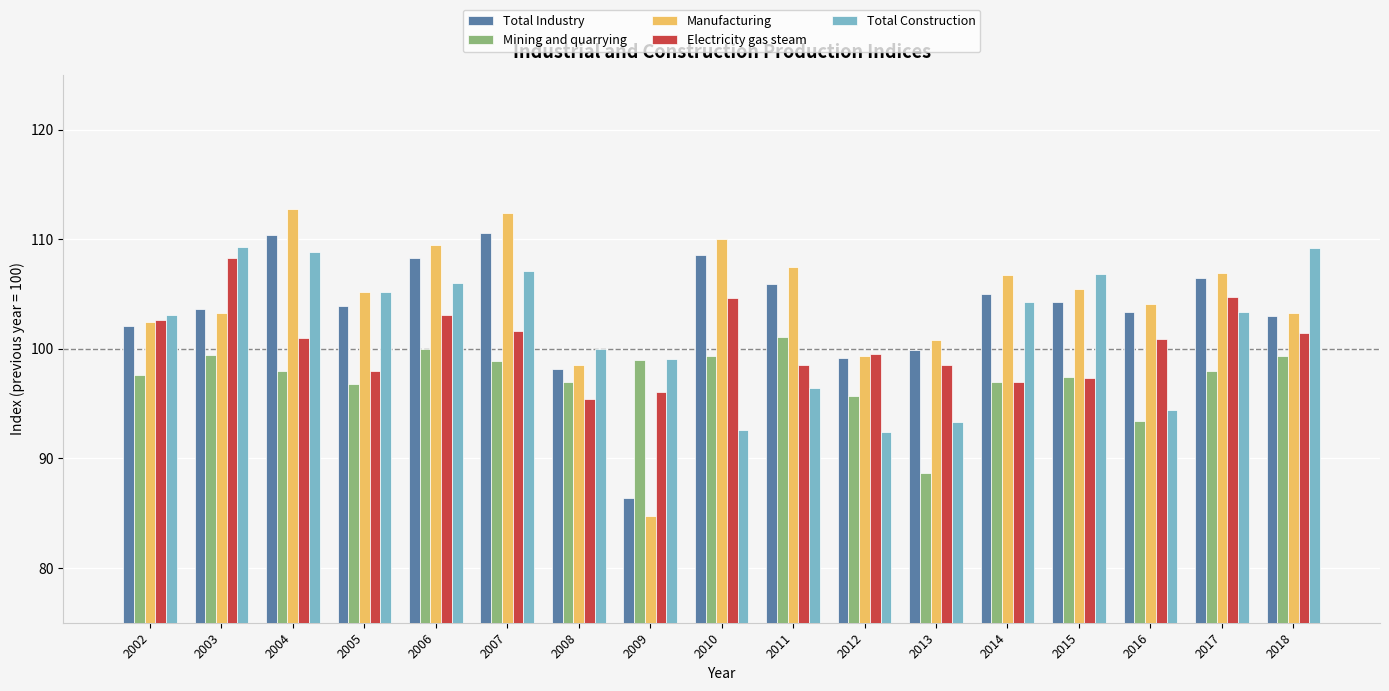

What is the value of the Electricity gas steam bar at the 4th from the left?

98.0